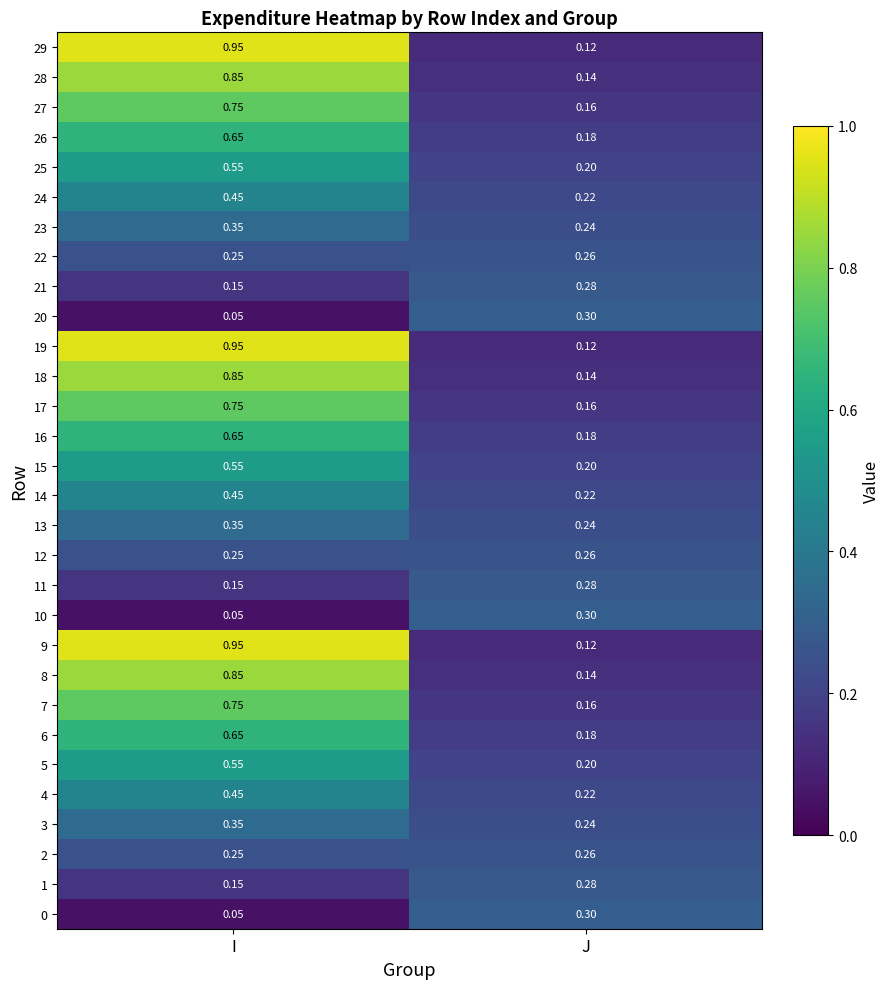

Is the value of 14 at I greater than the value of 27 at I?

No